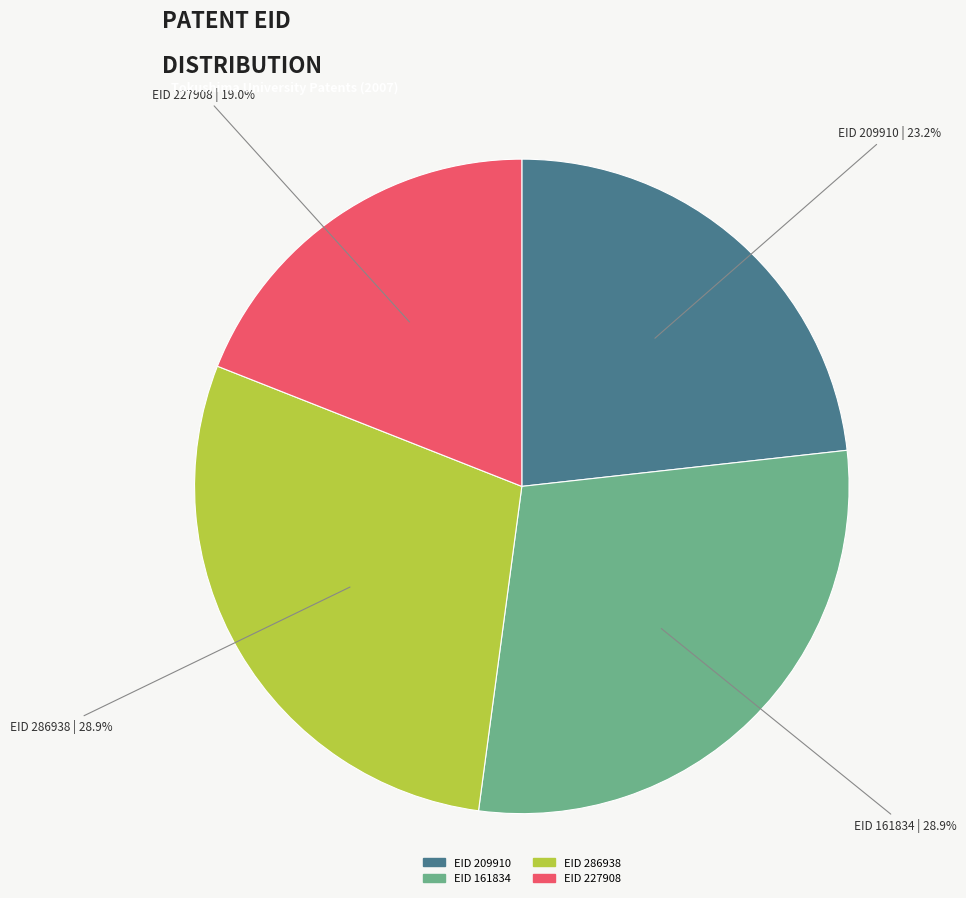

Is EID 286938 the majority of the pie?

No